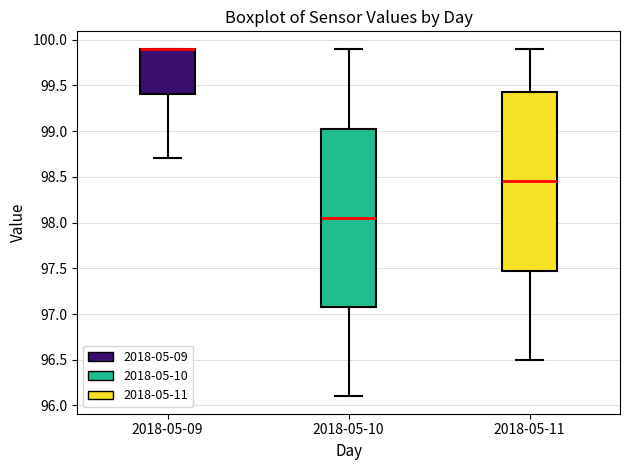

Reading left to right, read every box against the y-axis: the position of its median line, the range the box covers, and the ends of its whiskers. The values are not printed on the chart, so give them approximately, as read against the axis.

2018-05-09: median 99.90 (drawn on the box's upper edge), box 99.40 to 99.90, whiskers 98.70 to 99.90
2018-05-10: median 98.05, box 97.10 to 99.05, whiskers 96.10 to 99.90
2018-05-11: median 98.45, box 97.50 to 99.45, whiskers 96.50 to 99.90